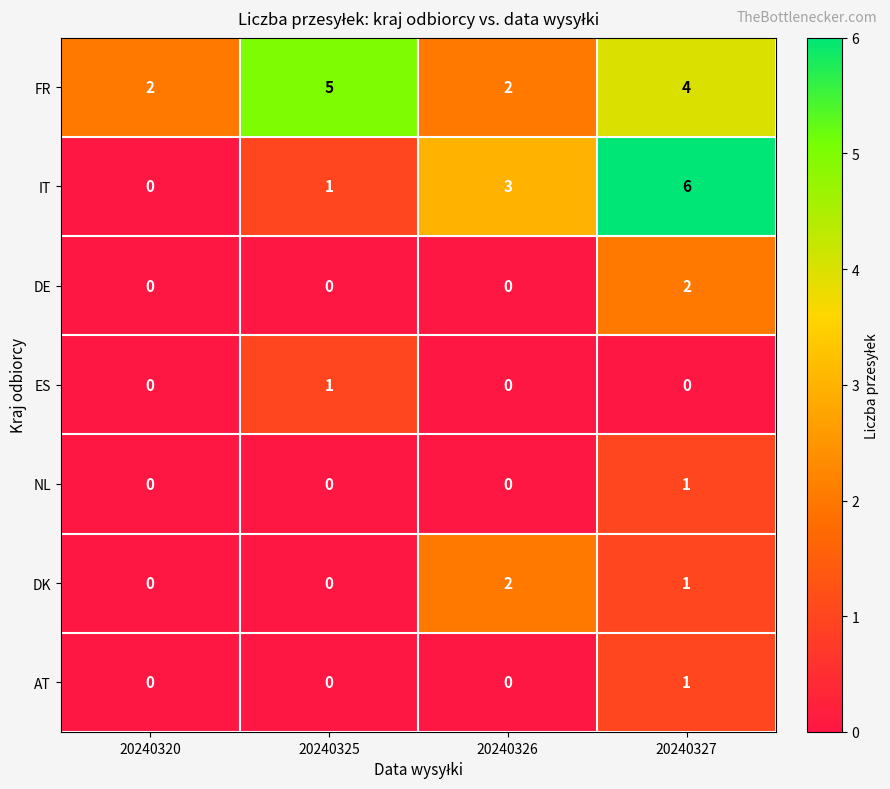

What is the maximum value shown in the chart?

6